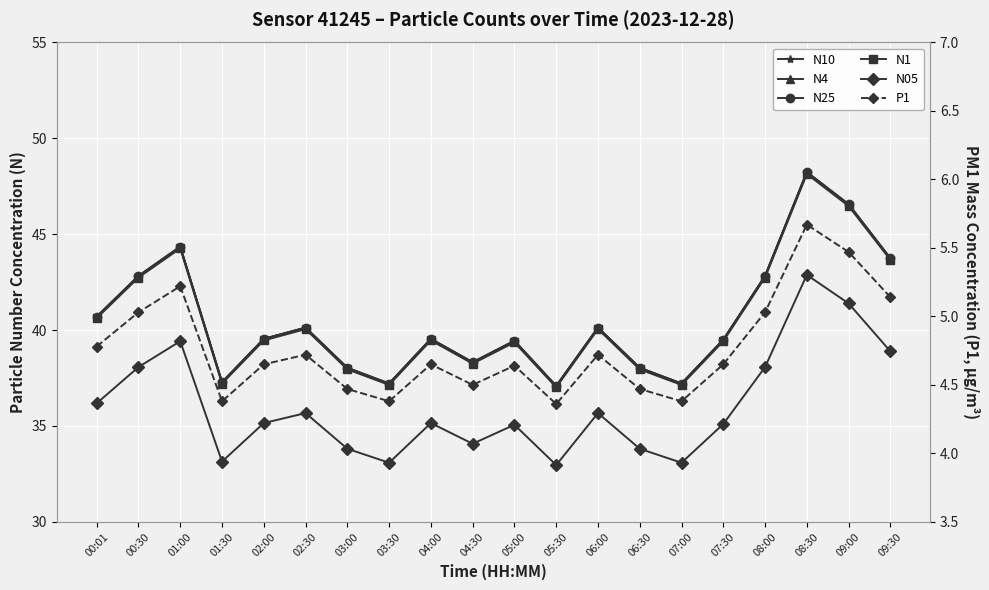

Reading left to right, list all the values displayed in this chart.

N10: 00:01=40.7	00:30=42.8	01:00=44.4	01:30=37.3	02:00=39.5	02:30=40.1	03:00=38.0	03:30=37.2	04:00=39.5	04:30=38.3	05:00=39.4	05:30=37.1	06:00=40.1	06:30=38.0	07:00=37.2	07:30=39.5	08:00=42.8	08:30=48.2	09:00=46.6	09:30=43.7
N4: 00:01=40.7	00:30=42.8	01:00=44.4	01:30=37.3	02:00=39.5	02:30=40.1	03:00=38.0	03:30=37.2	04:00=39.5	04:30=38.3	05:00=39.4	05:30=37.1	06:00=40.1	06:30=38.0	07:00=37.2	07:30=39.5	08:00=42.8	08:30=48.2	09:00=46.6	09:30=43.7
N25: 00:01=40.7	00:30=42.8	01:00=44.4	01:30=37.3	02:00=39.5	02:30=40.1	03:00=38.0	03:30=37.2	04:00=39.5	04:30=38.3	05:00=39.4	05:30=37.1	06:00=40.1	06:30=38.0	07:00=37.2	07:30=39.5	08:00=42.8	08:30=48.2	09:00=46.6	09:30=43.7
N1: 00:01=40.6	00:30=42.7	01:00=44.3	01:30=37.2	02:00=39.5	02:30=40.0	03:00=38.0	03:30=37.1	04:00=39.5	04:30=38.2	05:00=39.4	05:30=37.0	06:00=40.0	06:30=38.0	07:00=37.1	07:30=39.4	08:00=42.7	08:30=48.1	09:00=46.5	09:30=43.7
N05: 00:01=36.2	00:30=38.1	01:00=39.4	01:30=33.1	02:00=35.1	02:30=35.7	03:00=33.8	03:30=33.1	04:00=35.1	04:30=34.1	05:00=35.1	05:30=33.0	06:00=35.7	06:30=33.8	07:00=33.1	07:30=35.1	08:00=38.1	08:30=42.9	09:00=41.4	09:30=38.9
P1: 00:01=4.8	00:30=5.0	01:00=5.2	01:30=4.4	02:00=4.7	02:30=4.7	03:00=4.5	03:30=4.4	04:00=4.7	04:30=4.5	05:00=4.6	05:30=4.4	06:00=4.7	06:30=4.5	07:00=4.4	07:30=4.7	08:00=5.0	08:30=5.7	09:00=5.5	09:30=5.1